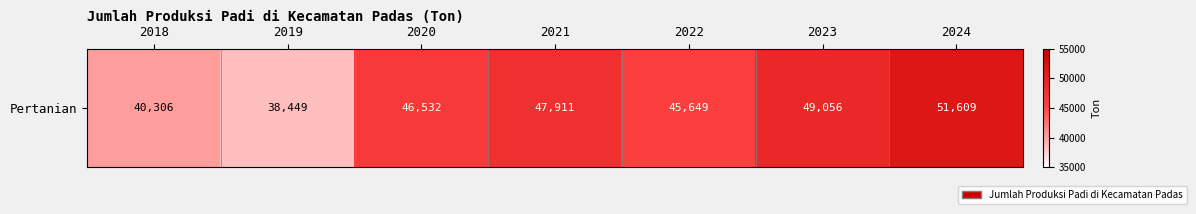

At which category does the chart reach its minimum across all series?

2019